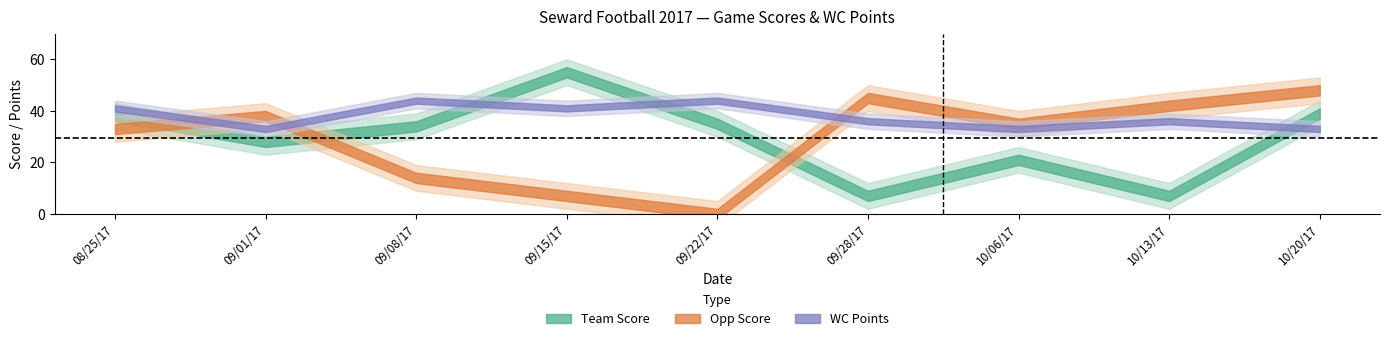

What is the label of the 8th point from the left?

10/13/17